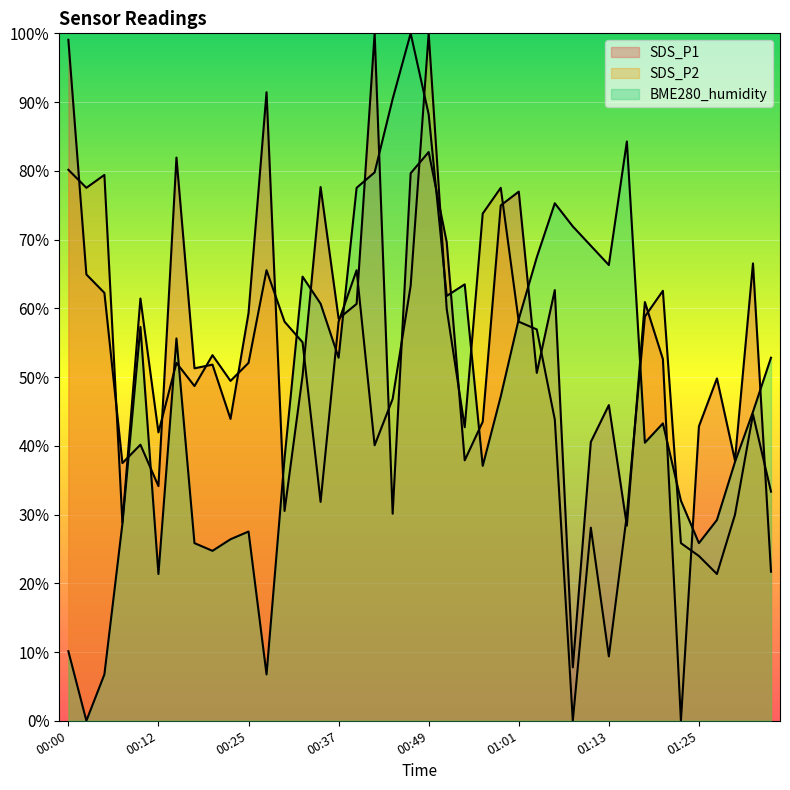

How many lines are shown in the chart?

3